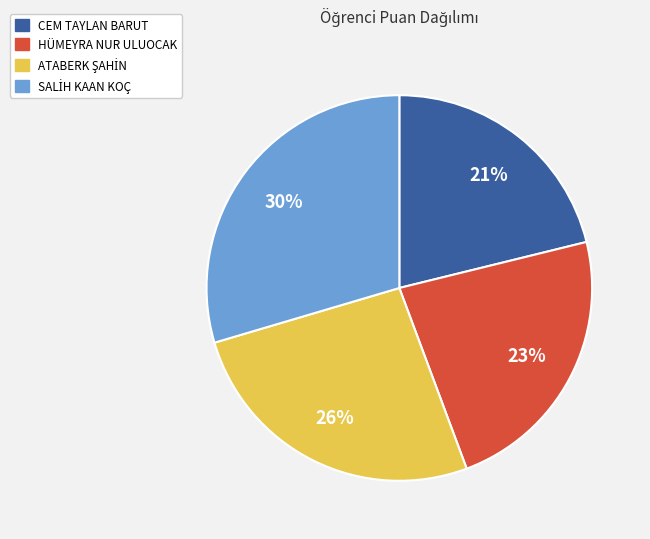

Which slice is the smallest?

CEM TAYLAN BARUT